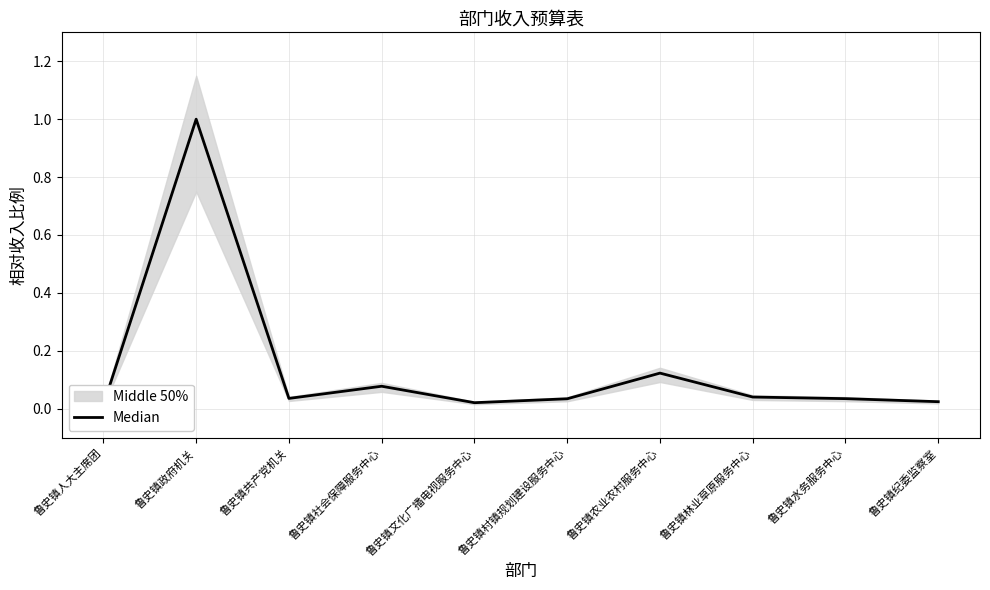

Read the value at 鲁史镇农业农村服务中心.

0.1